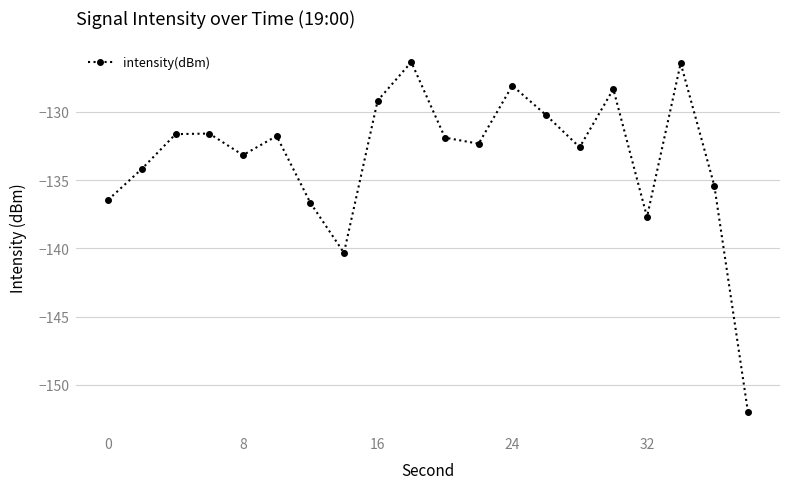

True or false: there are more than 1 points higher than both neighbors.

True